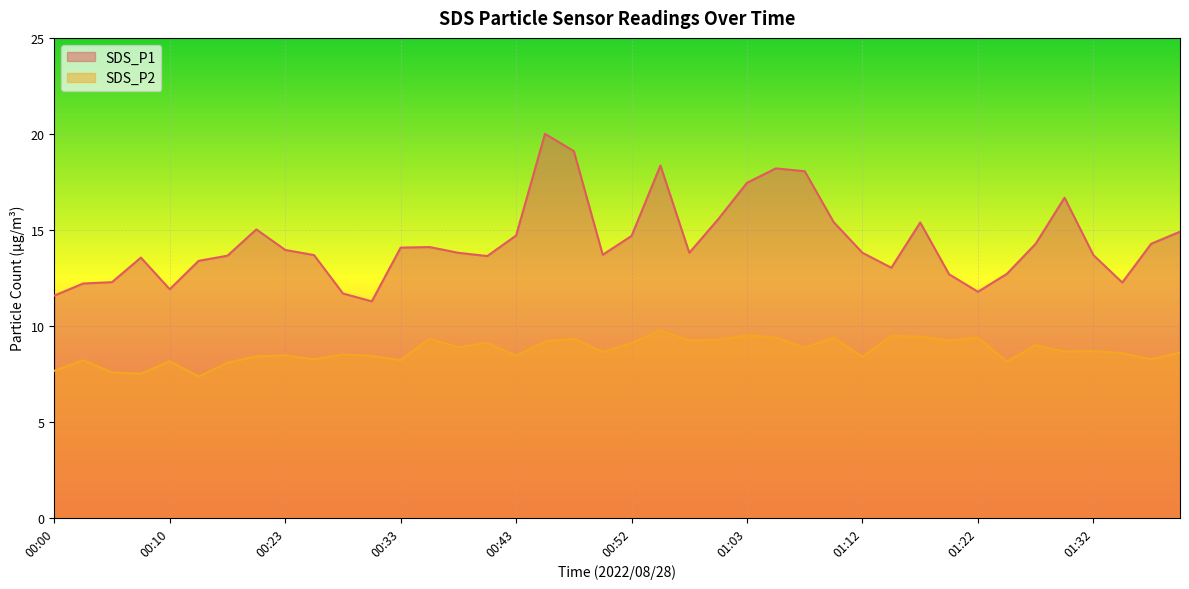

List the series in order of their overall mean, lowest first.

SDS_P2, SDS_P1